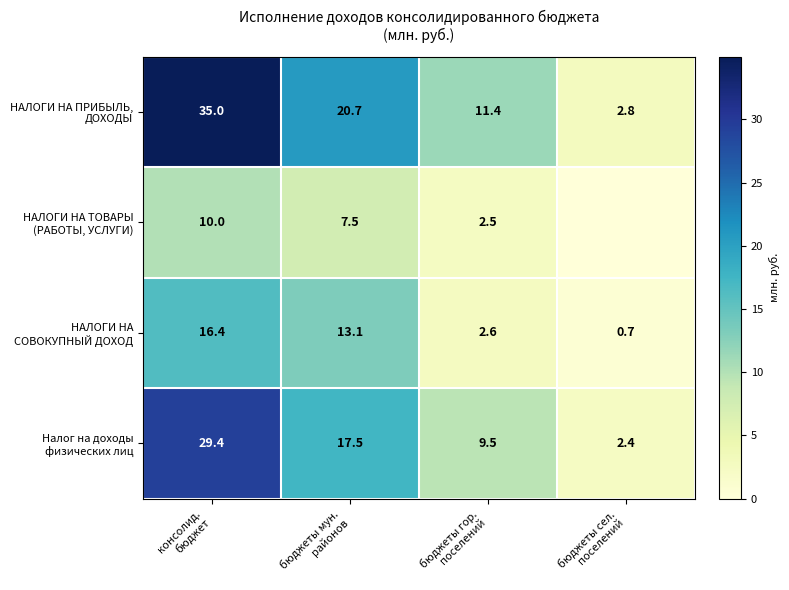

What is the highest value of the НАЛОГИ НА ПРИБЫЛЬ, ДОХОДЫ series?

35.0